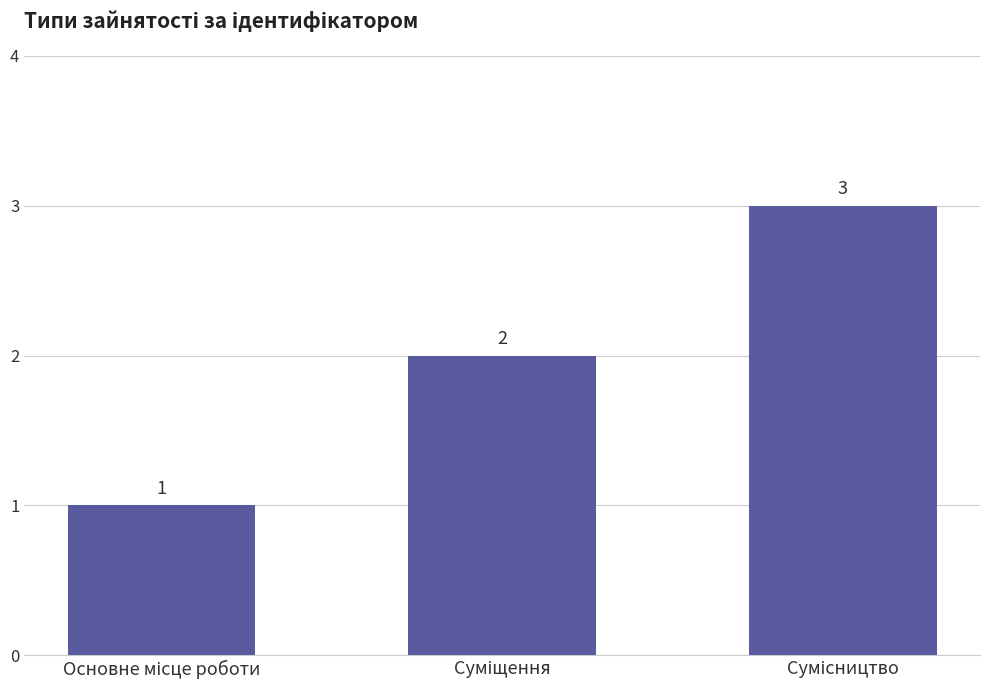

What is the value of the 3rd bar from the left?

3